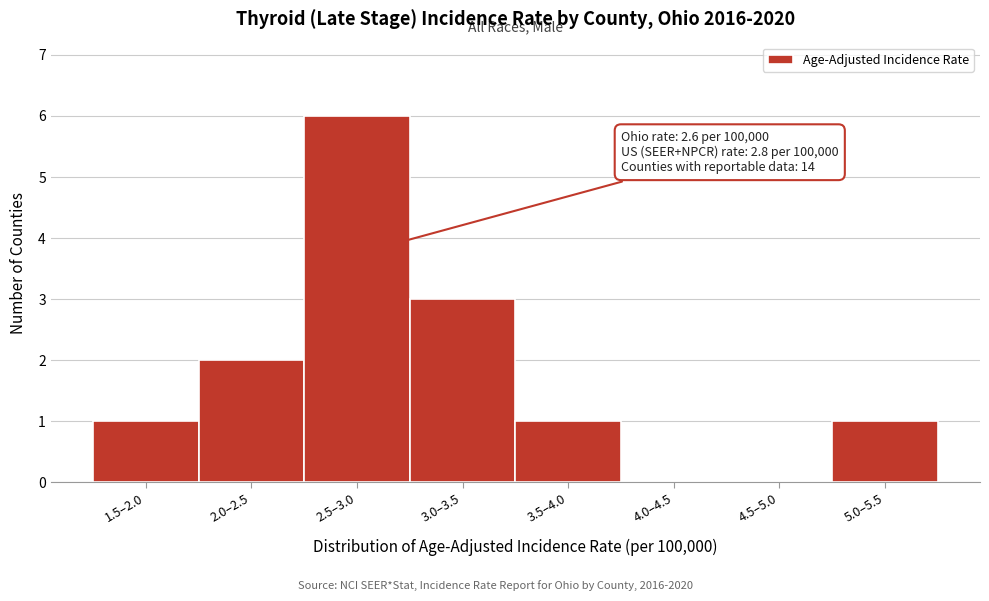

Reading left to right, what are all the values shown in this chart?

1.5–2.0=1	2.0–2.5=2	2.5–3.0=6	3.0–3.5=3	3.5–4.0=1	4.0–4.5=0	4.5–5.0=0	5.0–5.5=1